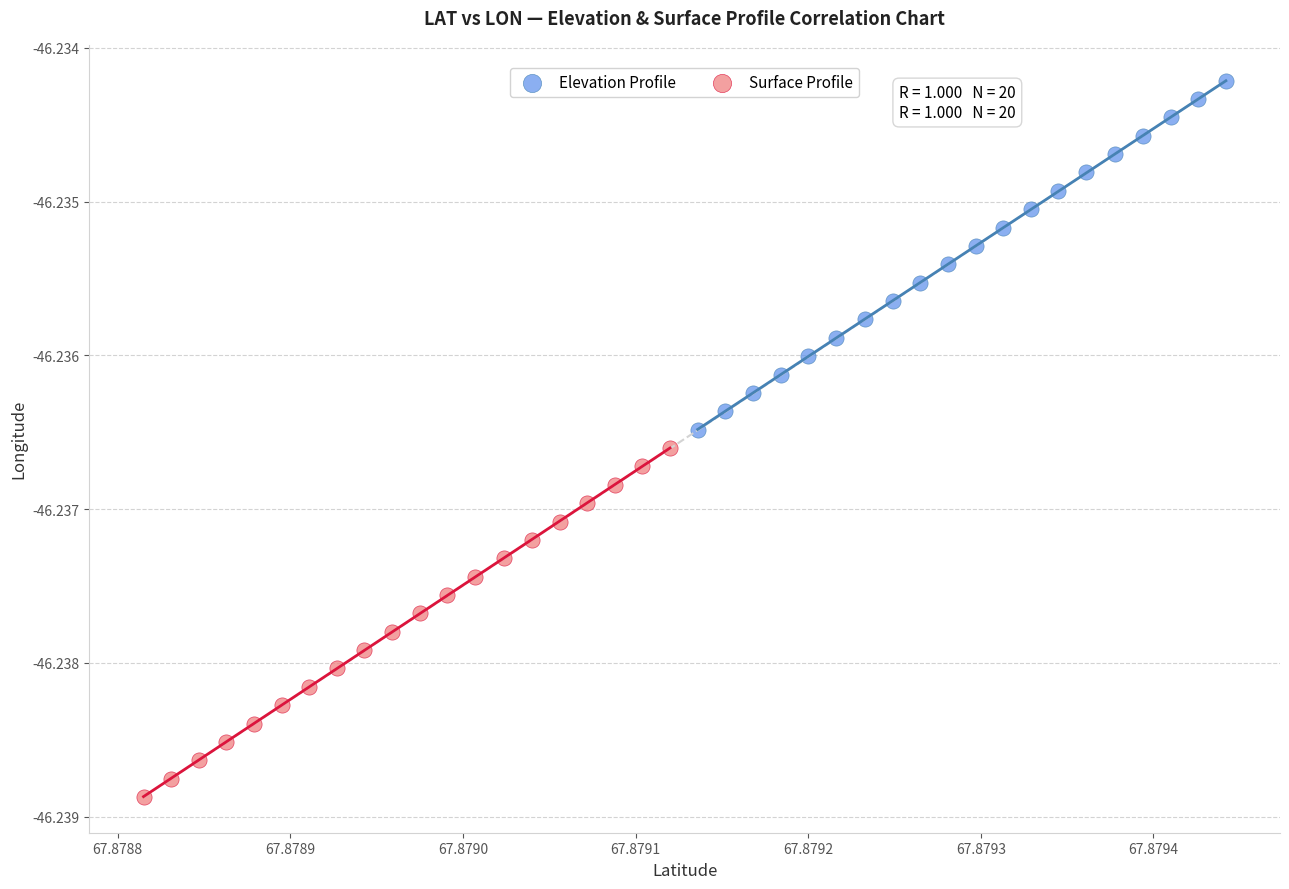

What are all the series names shown in the legend?

Elevation Profile, Surface Profile